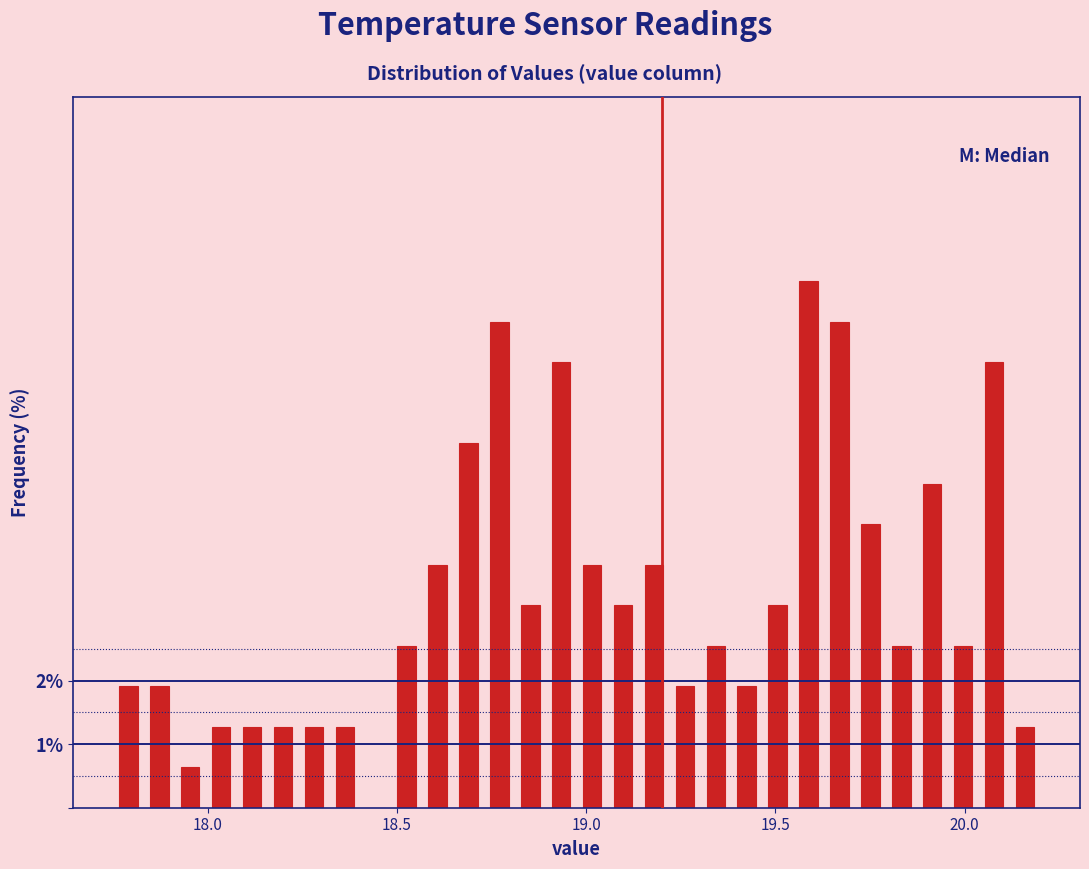

Read against the x-axis, roughly where is the centre of the tallest bar?

19.60